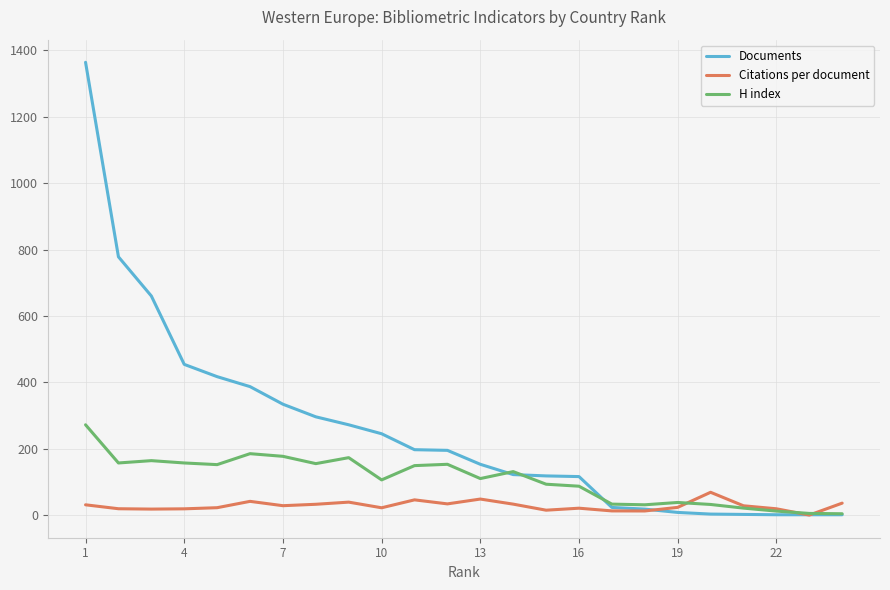

List the series in order of their overall mean, lowest first.

Citations per document, H index, Documents